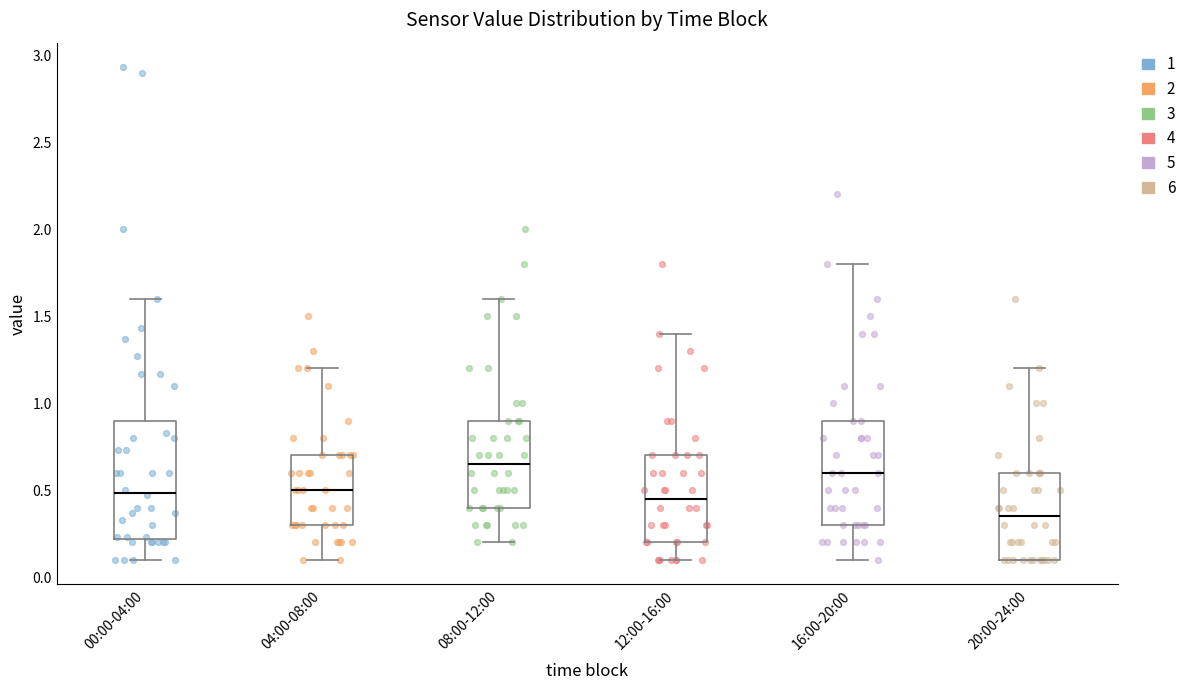

Where does the upper whisker of the box for 08:00-12:00 end on the y-axis? The values are not printed on the chart, so give them approximately, as read against the axis.

1.60